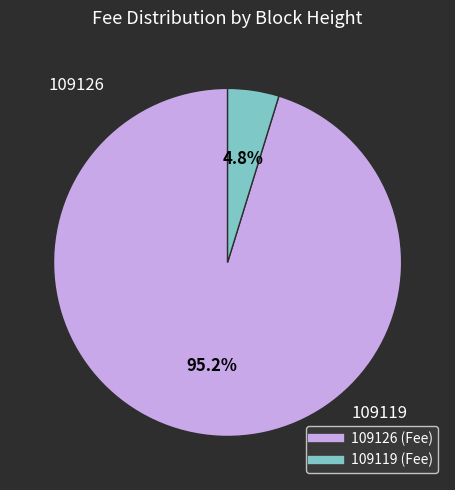

To the nearest percent, what is the difference between the largest and smallest slice percentages?

90%